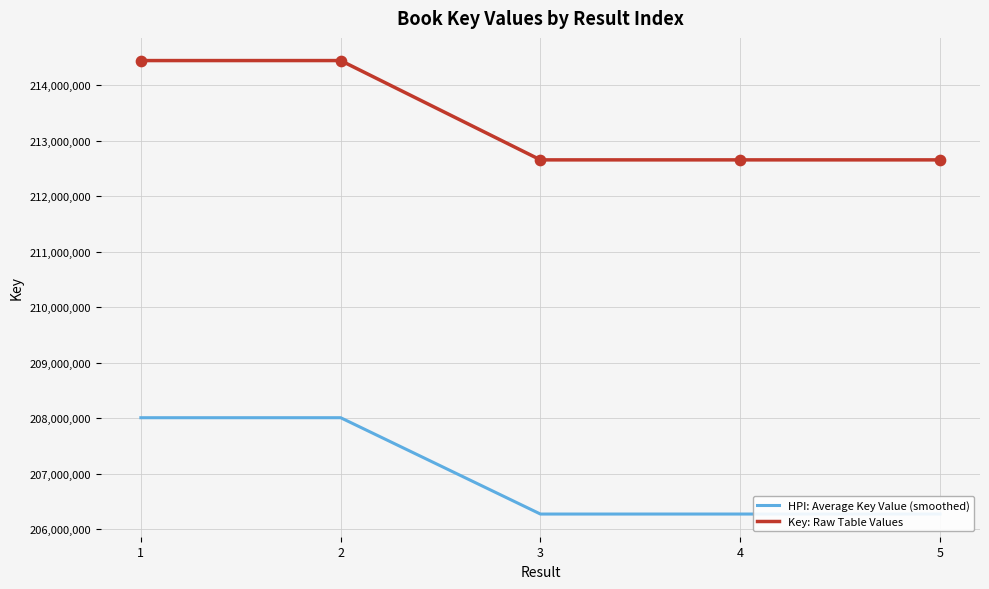

At how many categories does at least one series exceed 214108038?

2